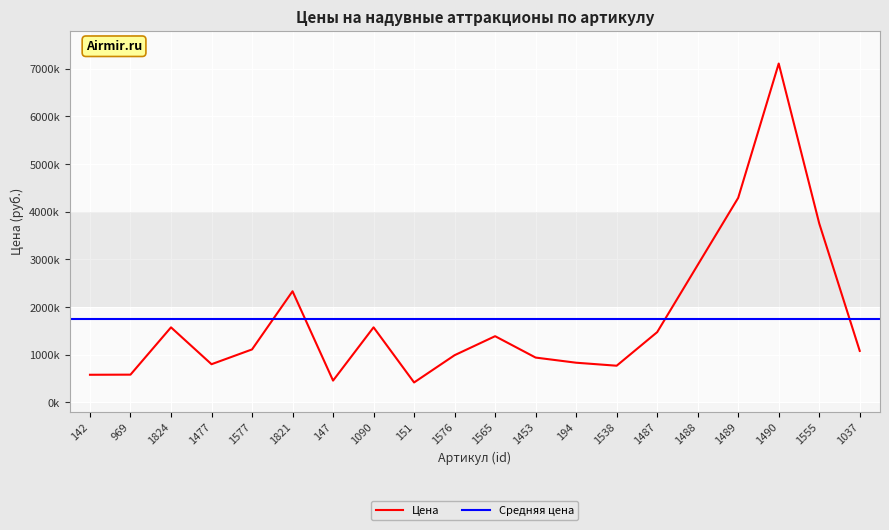

At which label does the data first exceed 1107000?

1824